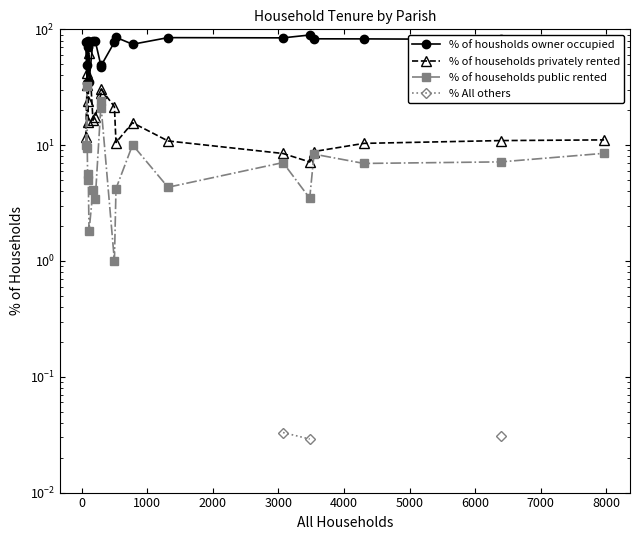

True or false: % of housholds owner occupied has a value of 18.9 at 17.

False